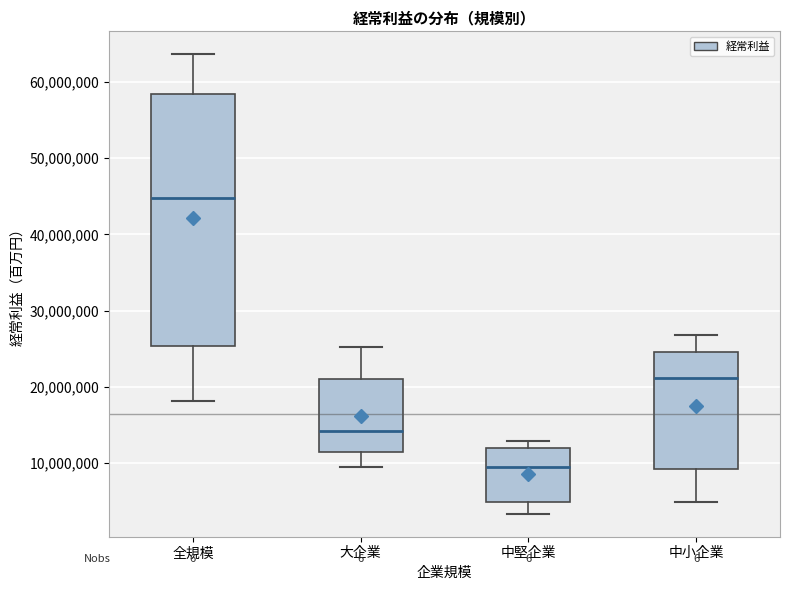

Reading left to right, transcribe this box plot: for each box, give where its median line is, the range the box spans, and where its two whiskers end, as read against the y-axis. The values are not printed on the chart, so give them approximately, as read against the axis.

全規模: median 45000000, box 25000000 to 58000000, whiskers 18000000 to 64000000
大企業: median 14000000, box 11000000 to 21000000, whiskers 9000000 to 25000000
中堅企業: median 9000000, box 5000000 to 12000000, whiskers 3000000 to 13000000
中小企業: median 21000000, box 9000000 to 25000000, whiskers 5000000 to 27000000